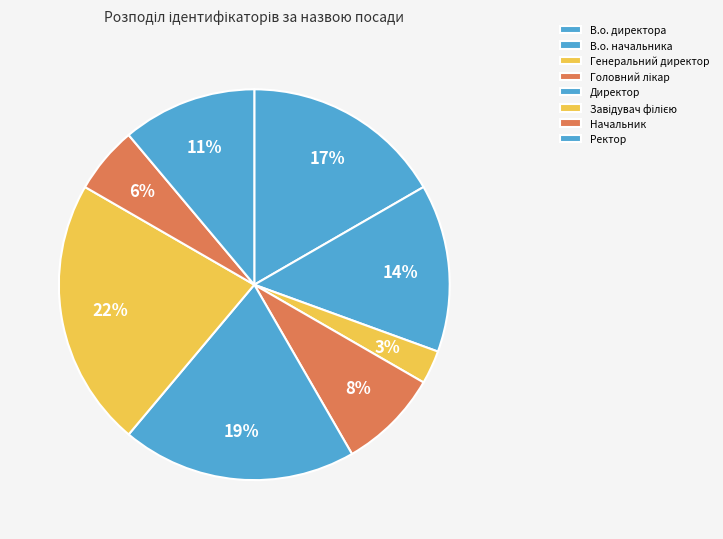

How many segments does this pie chart have?

8